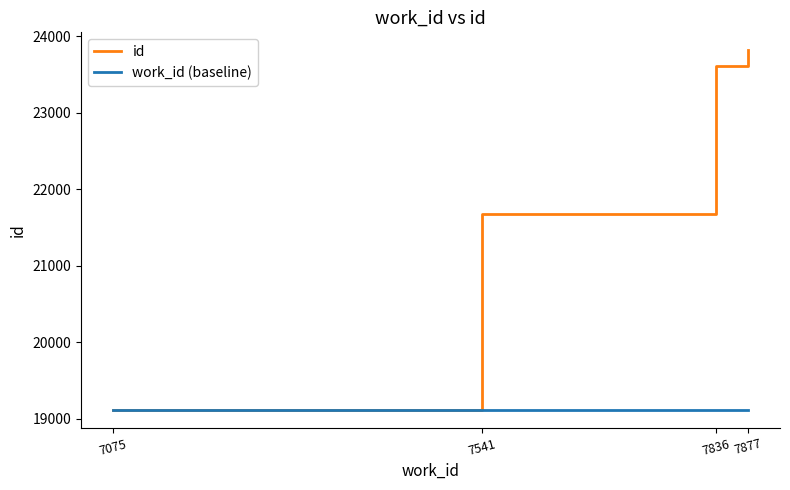

Rank the series at 7836 from highest to lowest value.

id, work_id (baseline)